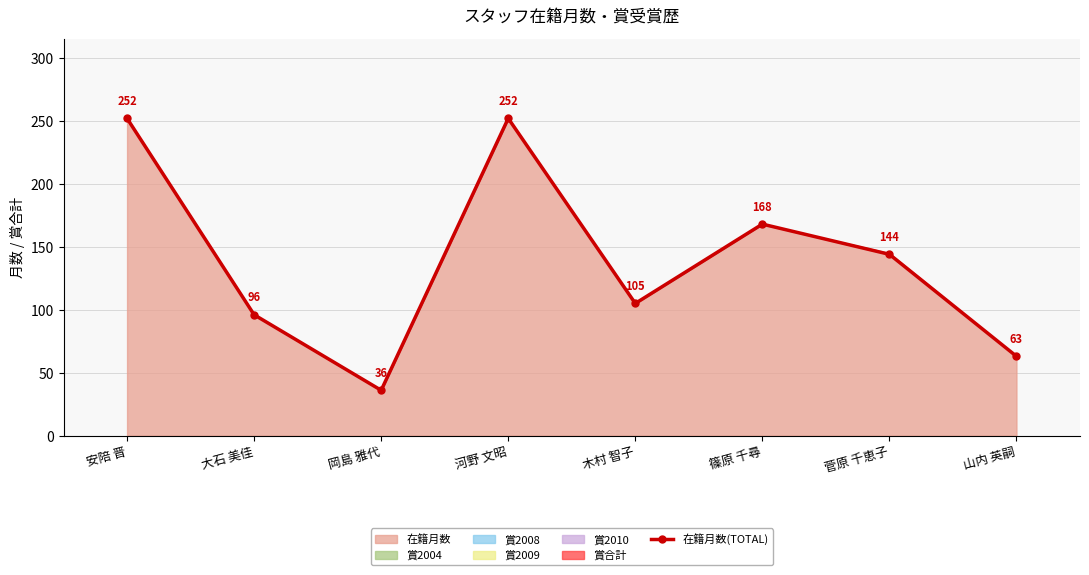

Where does the data first go above 144?

安陪 晋